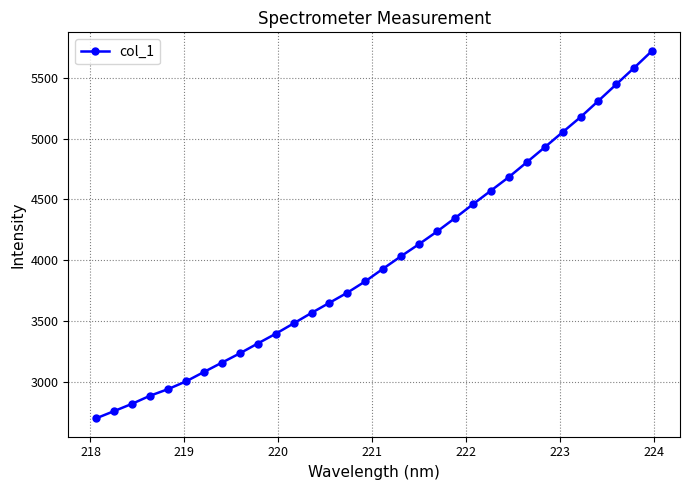

What is the value of the 7th point from the left?

3078.6